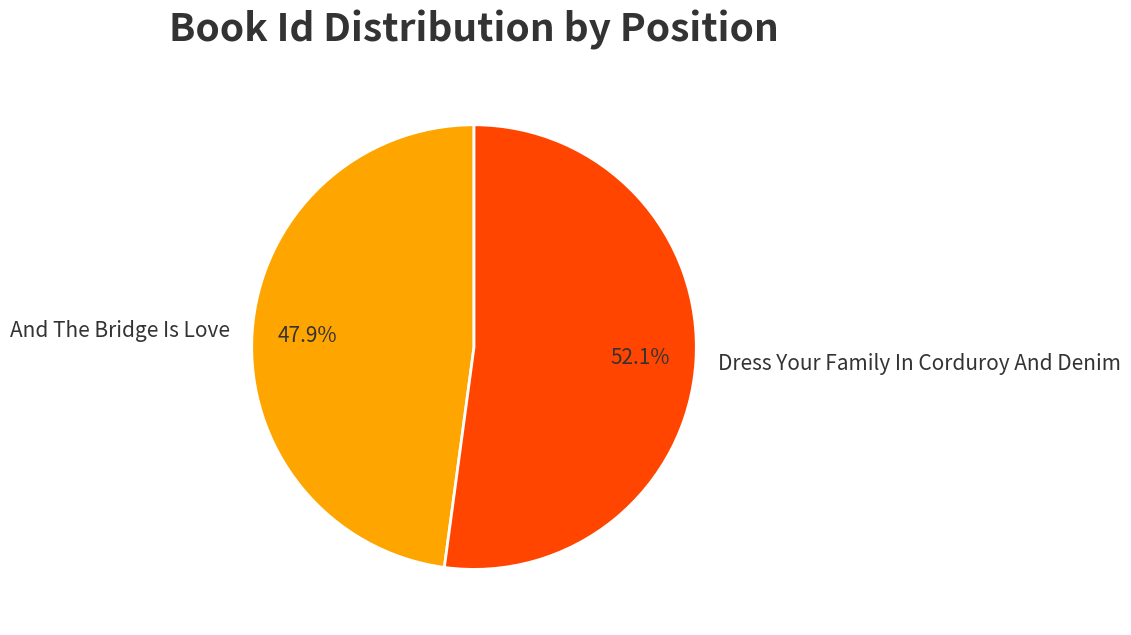

Is the sum of Dress Your Family In Corduroy And Denim and And The Bridge Is Love greater than half?

Yes